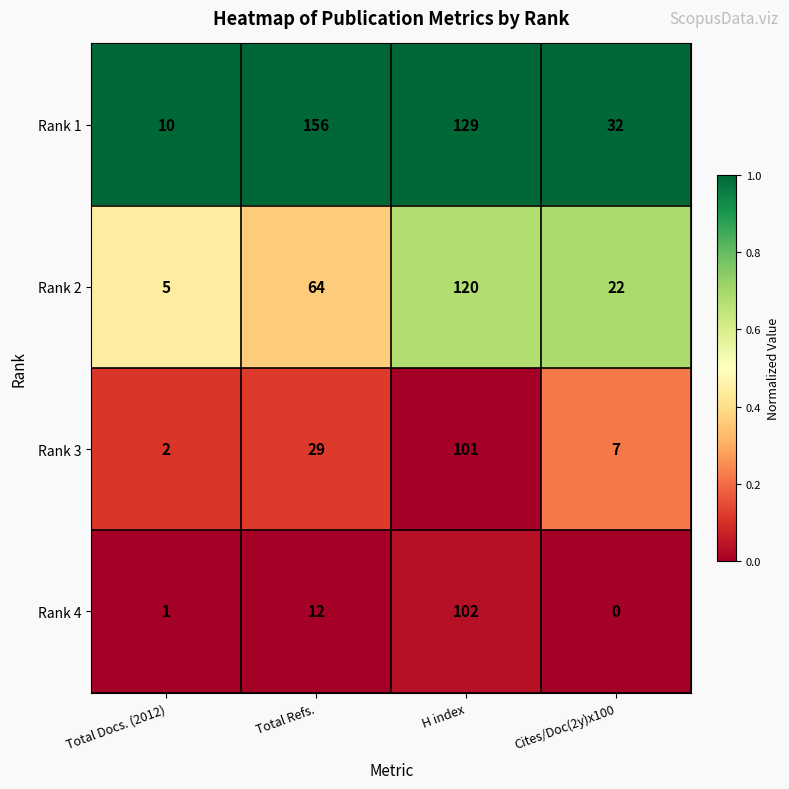

Rank the series by their maximum value, from lowest to highest.

Rank 3, Rank 4, Rank 2, Rank 1